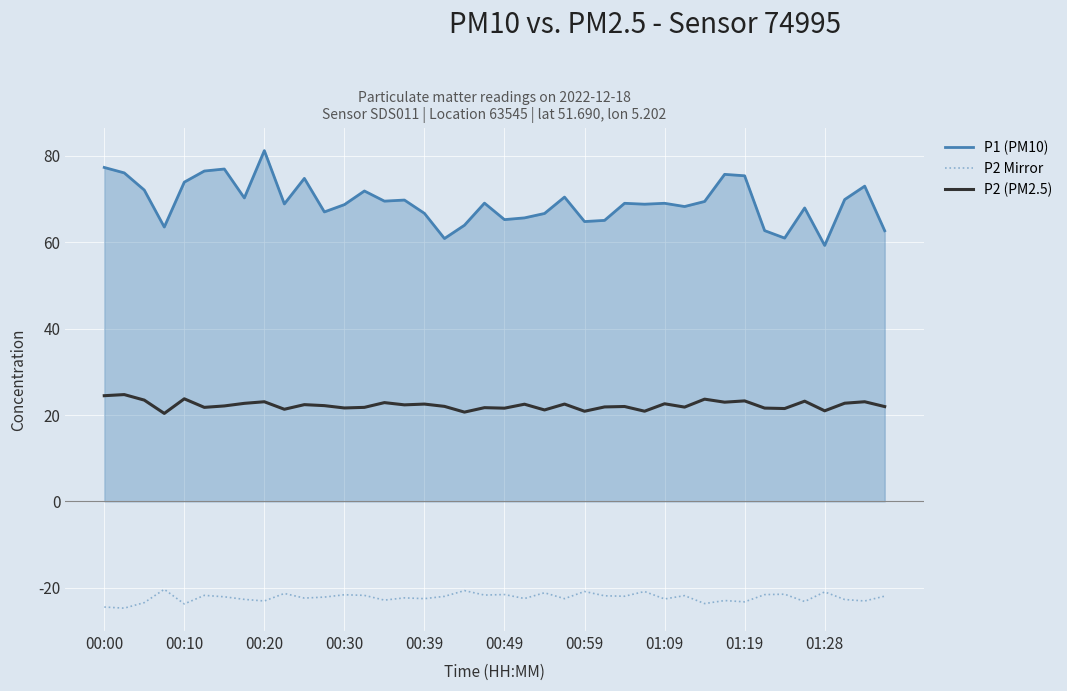

Which series has the widest spread of values?

P1 (PM10)